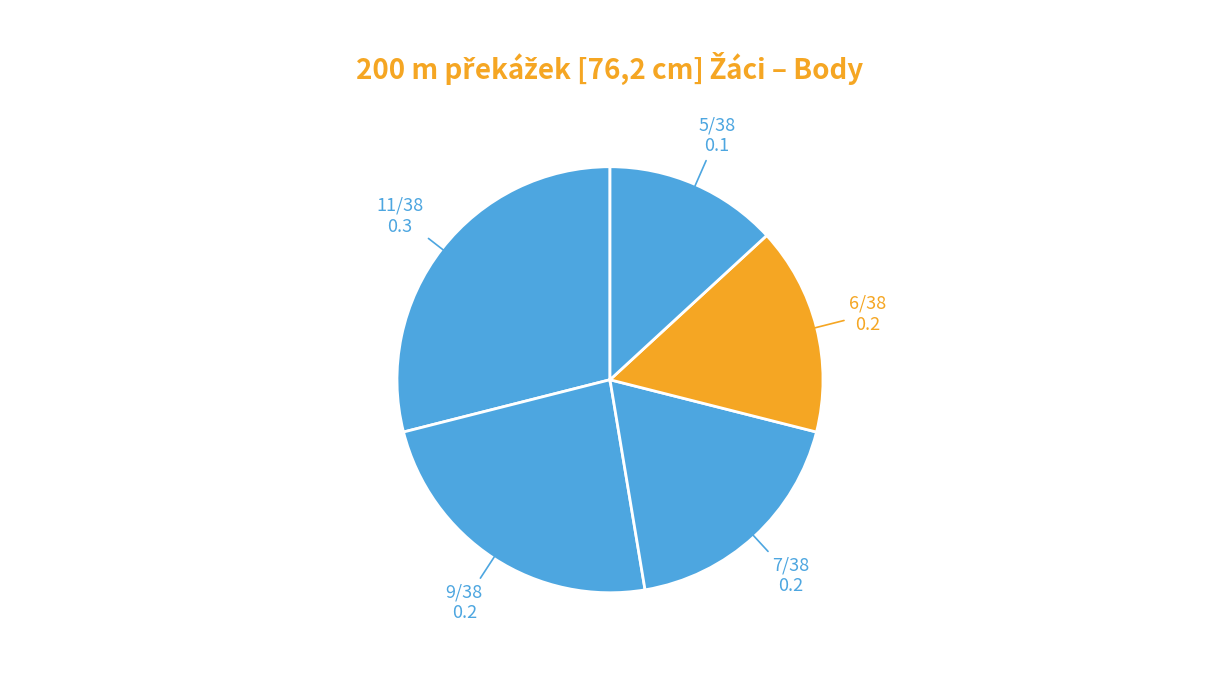

How many segments does this pie chart have?

5